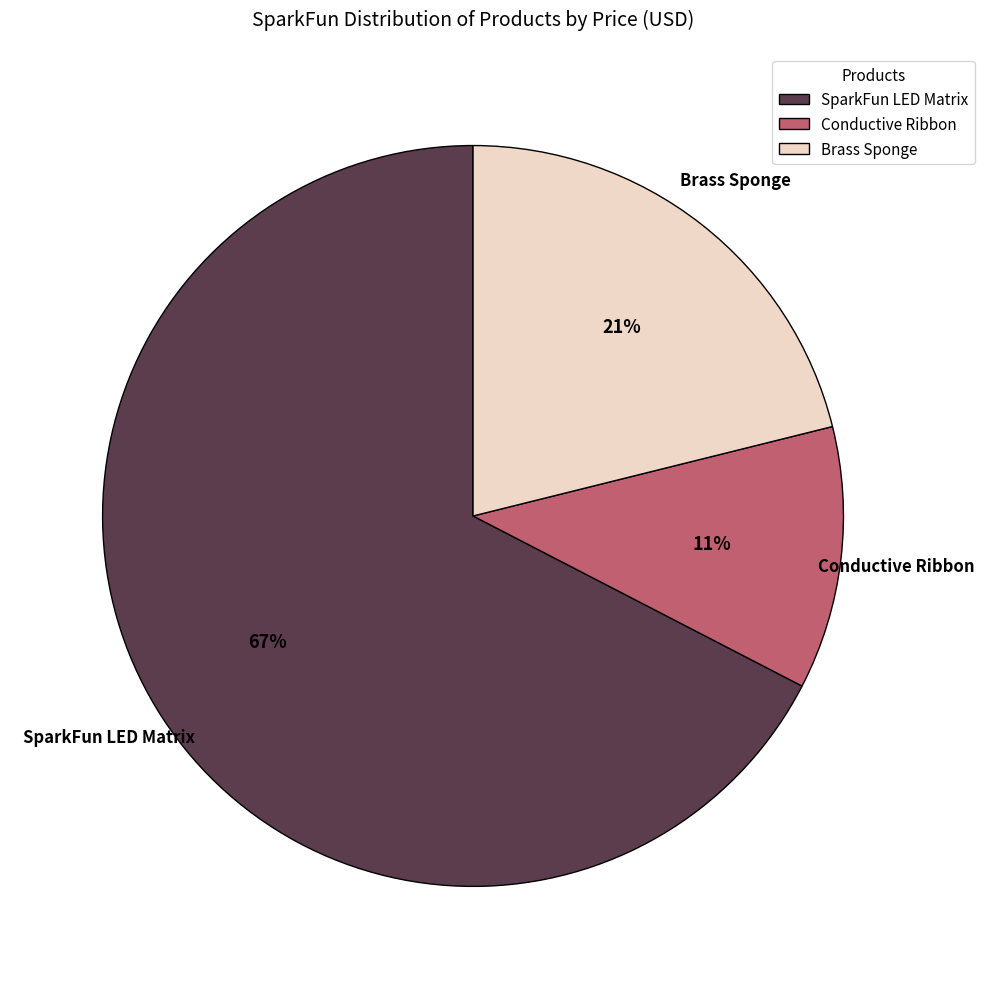

What percentage is the Brass Sponge slice, to the nearest percent?

21%